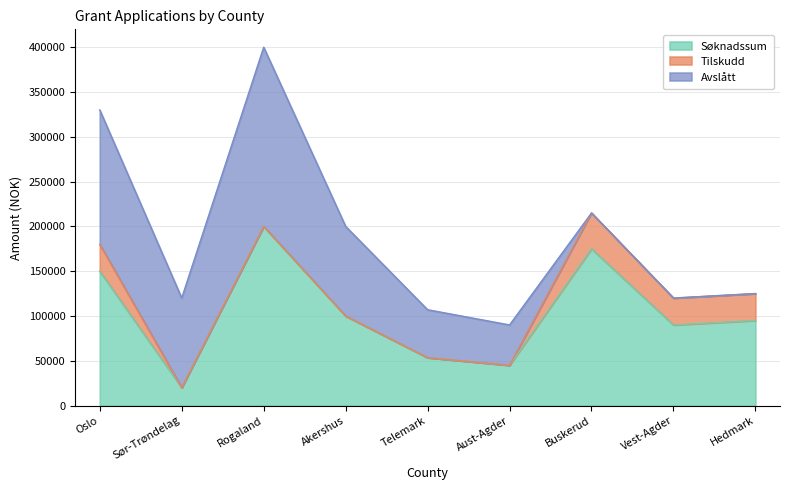

What is the sum of the Avslått values at Sør-Trøndelag and Buskerud?

100000